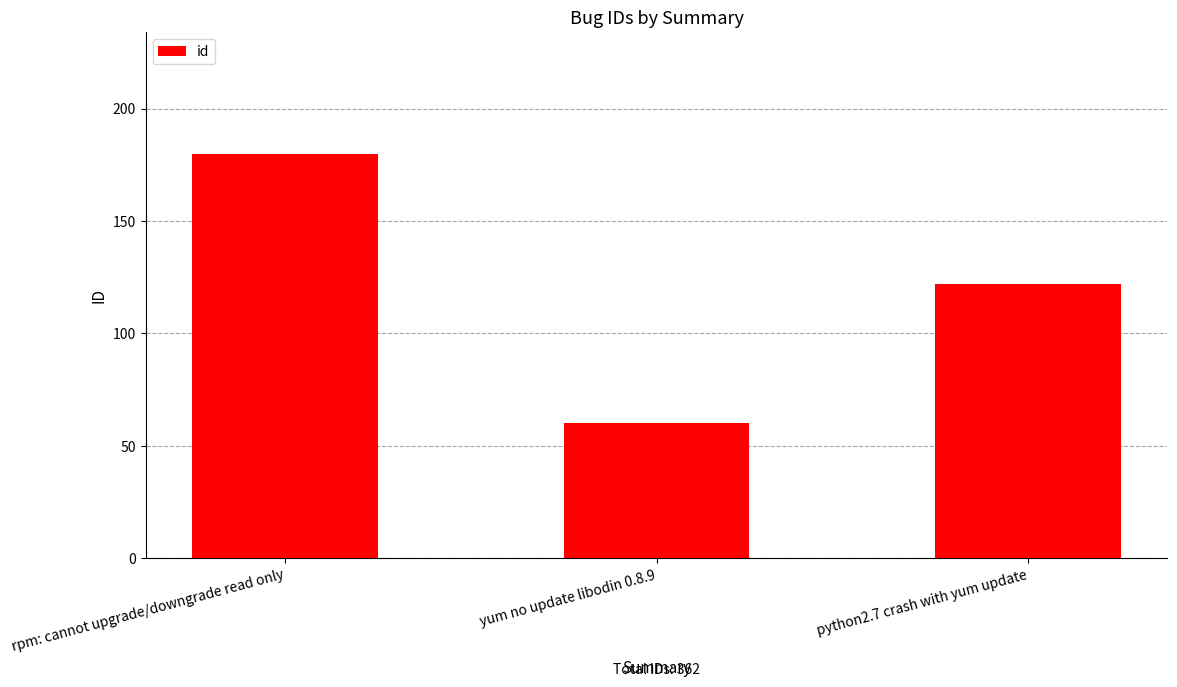

What is the label of the 2nd bar from the left?

yum no update libodin 0.8.9